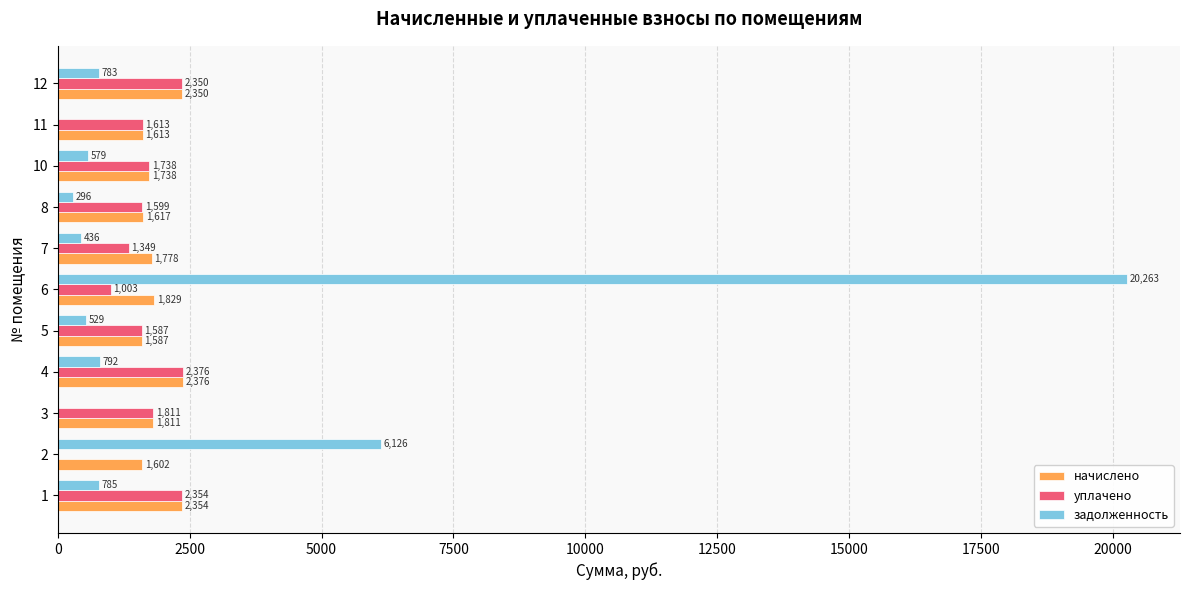

The начислено series shows 2375.6 at 4. True or false?

True